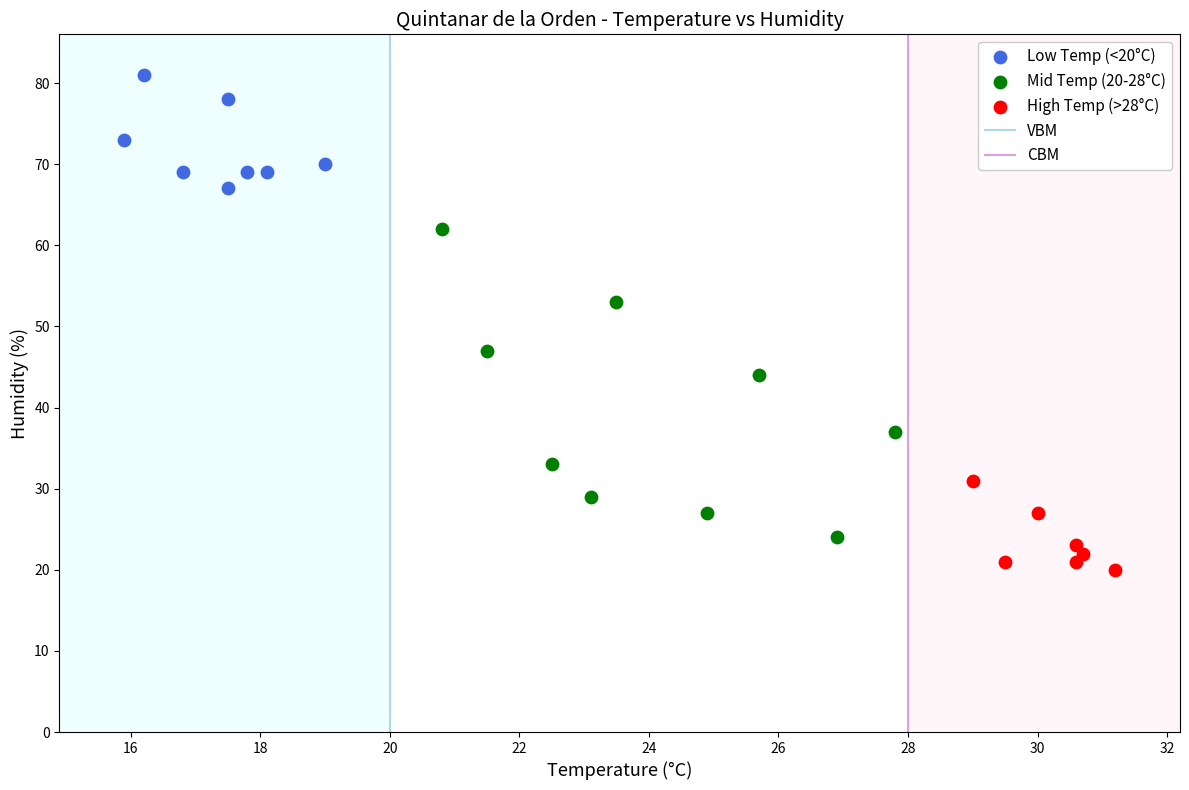

Which series reaches the maximum Y coordinate?

Low Temp (<20°C)